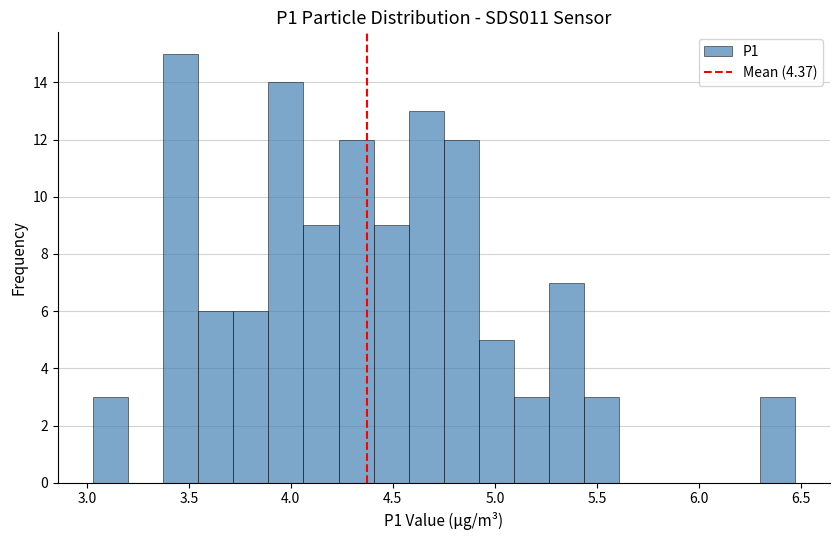

Around what value on the x-axis is the tallest bar? Give the approximate position of its centre, as read against the axis.

3.45